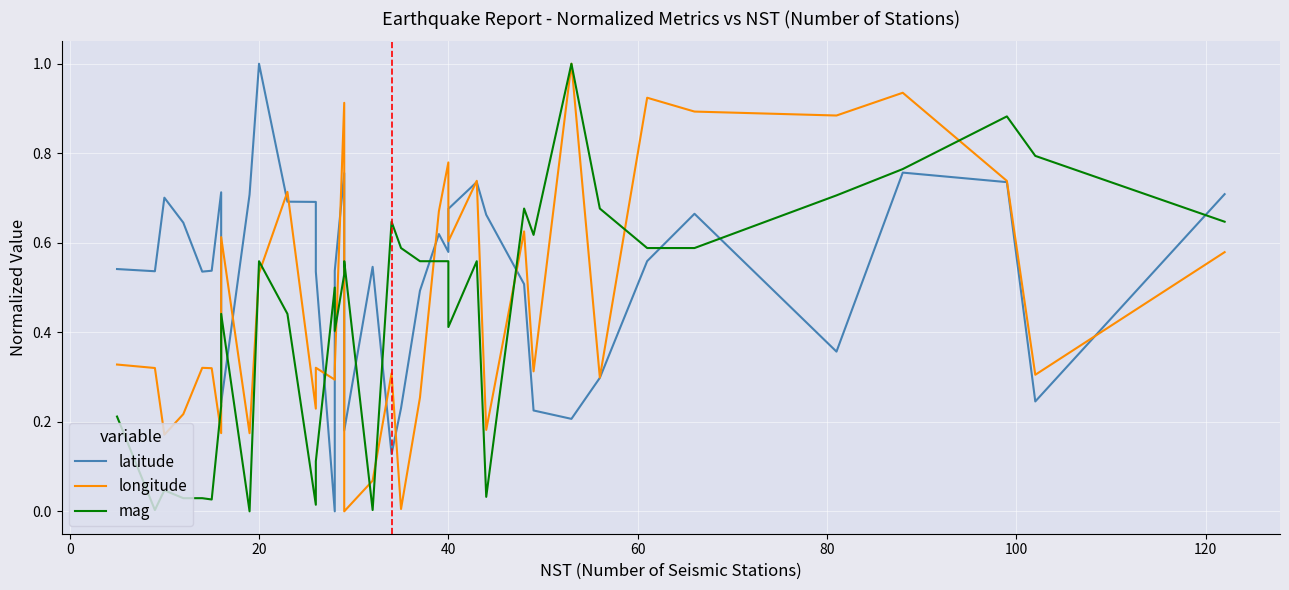

What are all the series names shown in the legend?

latitude, longitude, mag